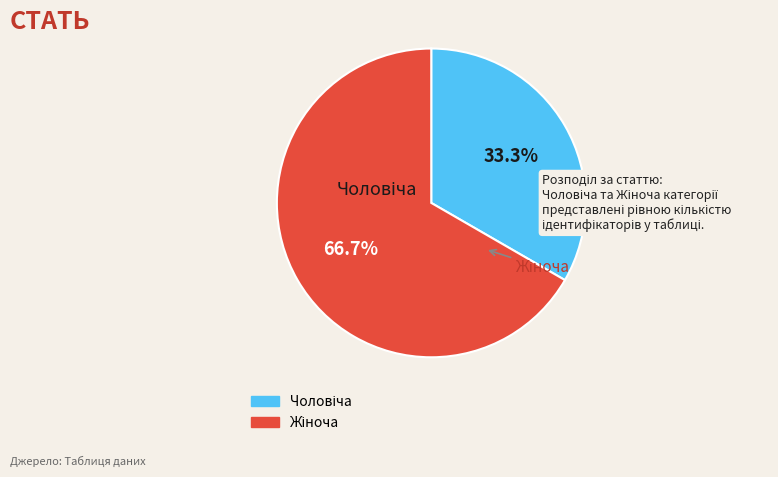

Count the number of slices in the pie.

2